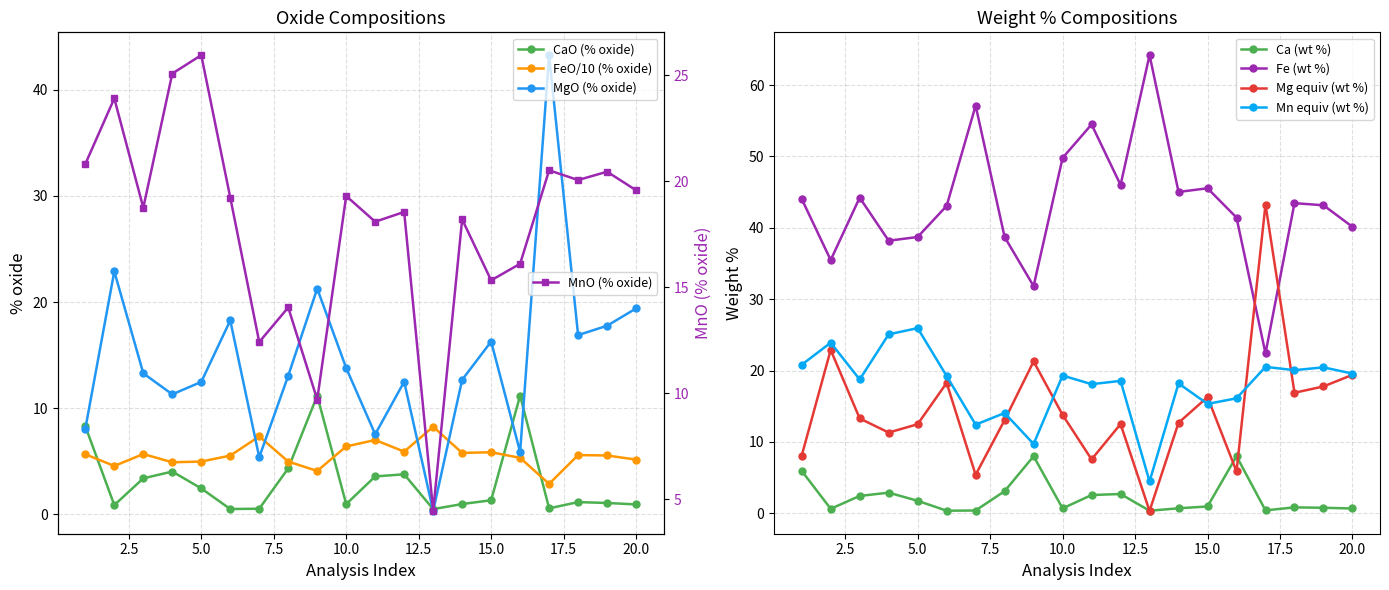

True or false: CaO (% oxide) and Ca (Weight %) cross at least once.

False